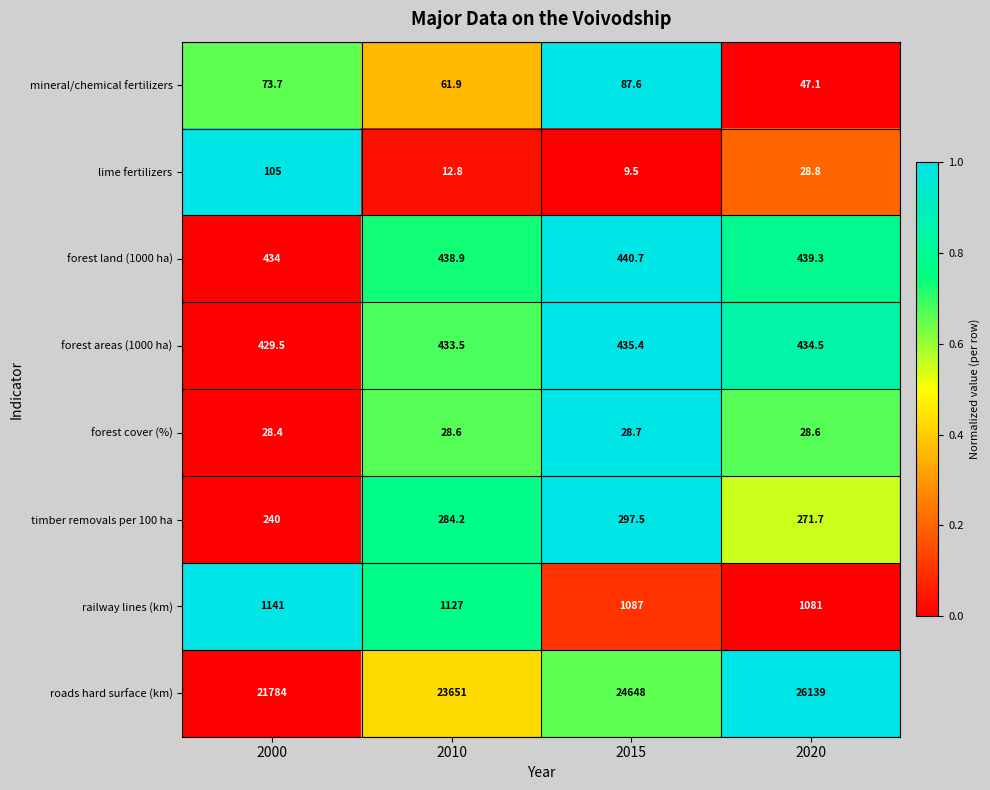

Is it true that timber removals per 100 ha equals 443.9 at 2010?

False